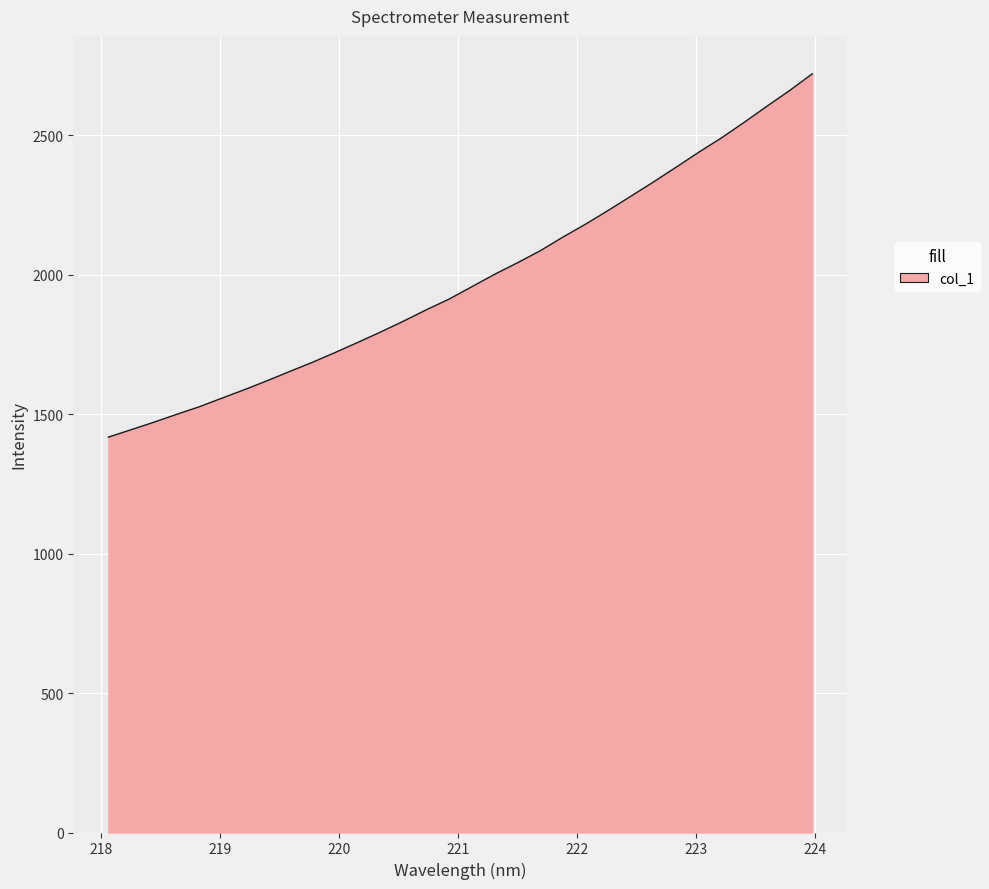

What is the difference between the maximum and minimum values?

1302.7